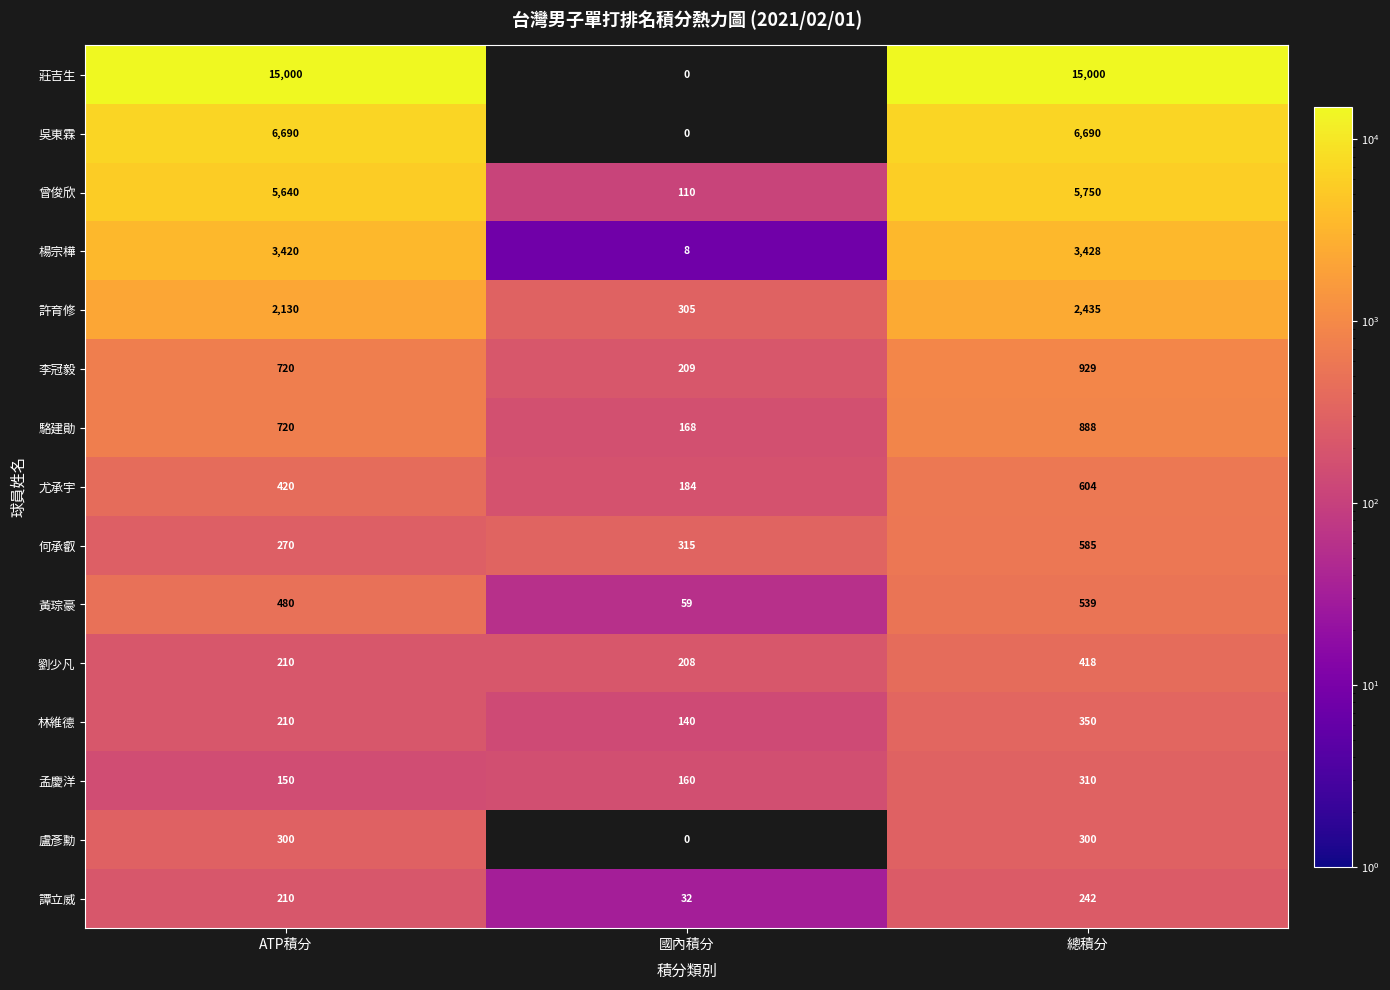

Where is 尤承宇 nearest to the value 394?

ATP積分